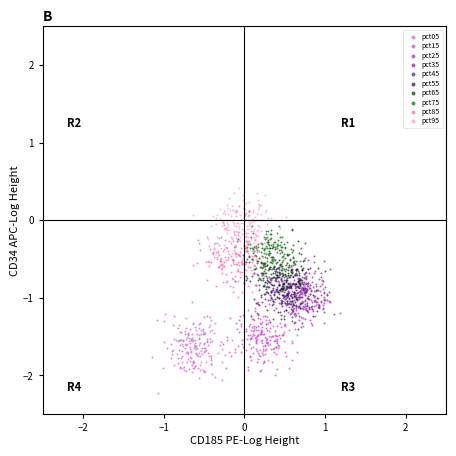

Which series contains the lowest Y value?

pct05